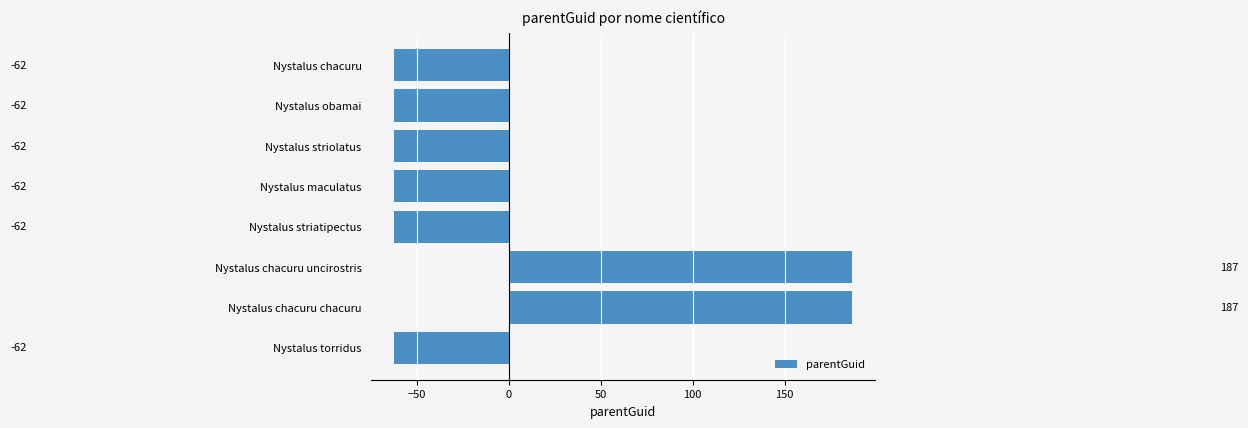

True or false: the data shows -62.2 at Nystalus obamai.

True